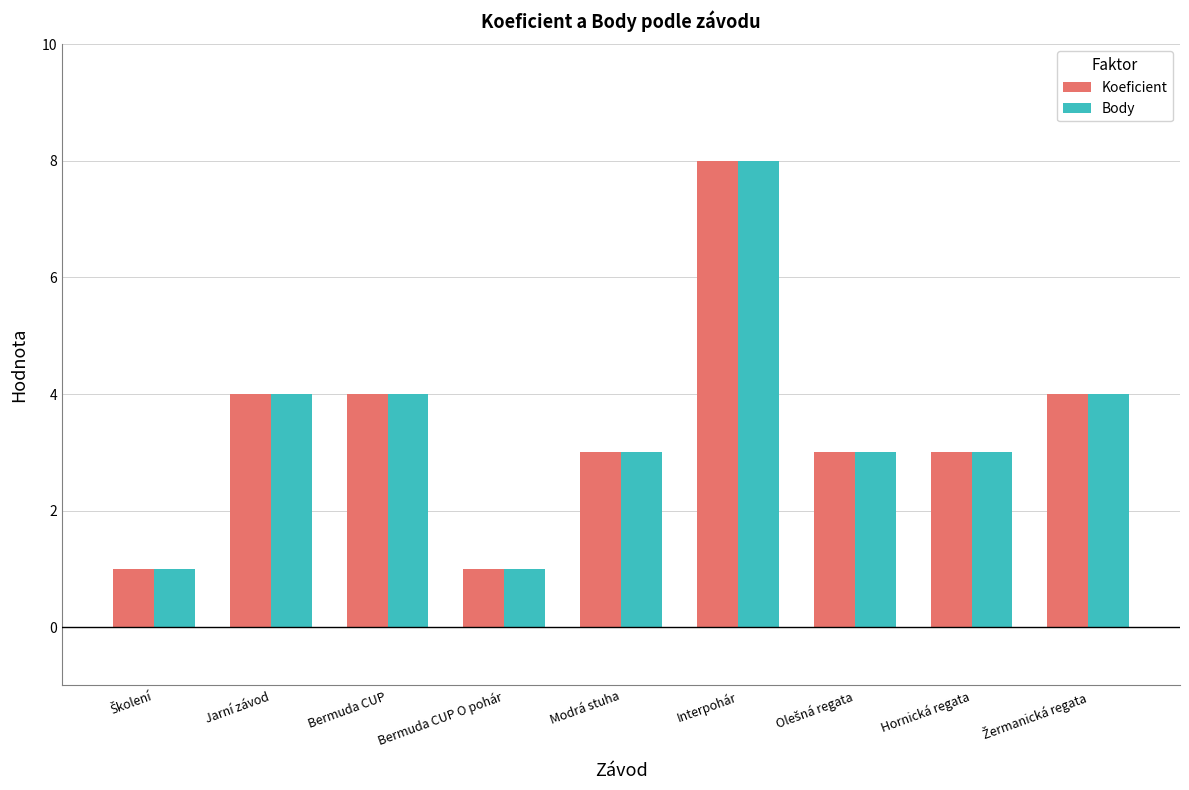

At which label does Body reach its peak?

Interpohár